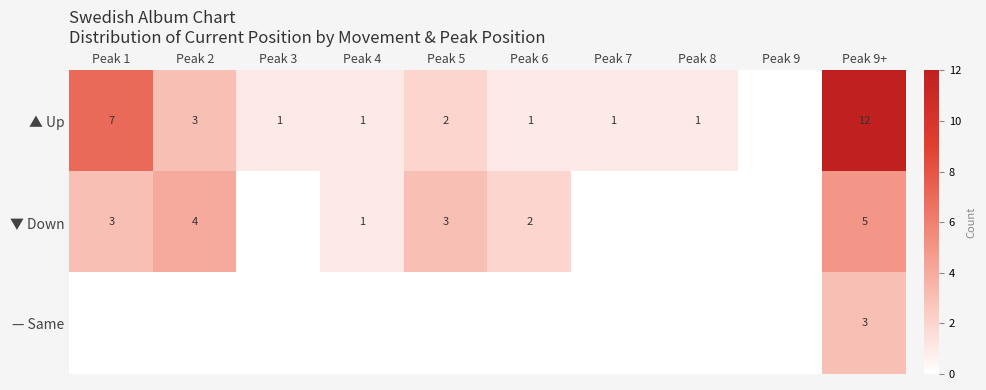

Is the value of ▼ Down at Peak 6 greater than the value of — Same at Peak 9+?

No